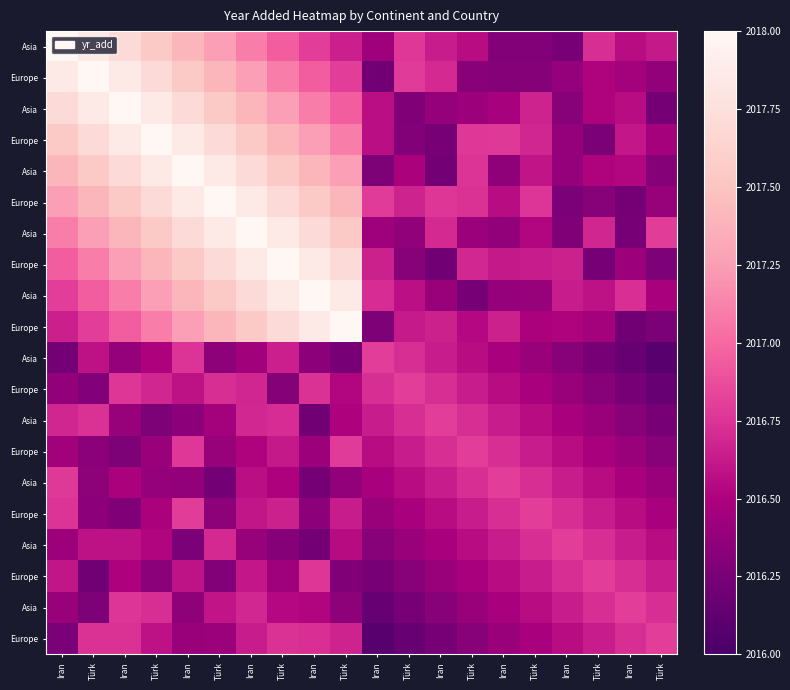

What is the smallest value displayed?

2016.1